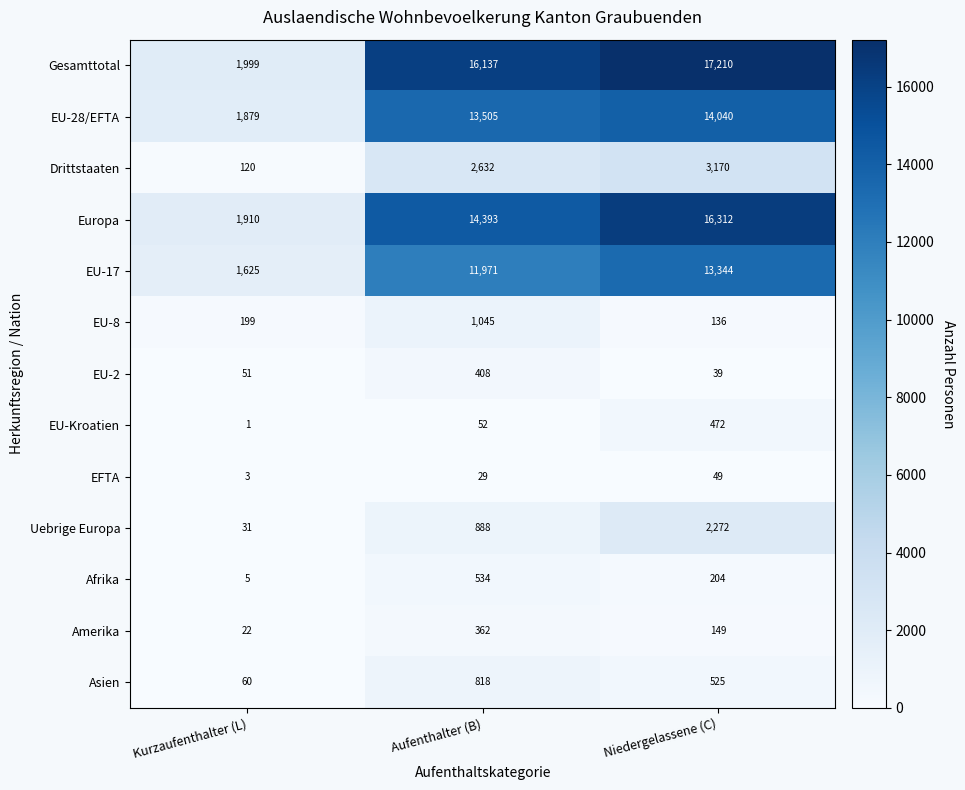

At which category does the chart reach its minimum across all series?

Kurzaufenthalter (L)